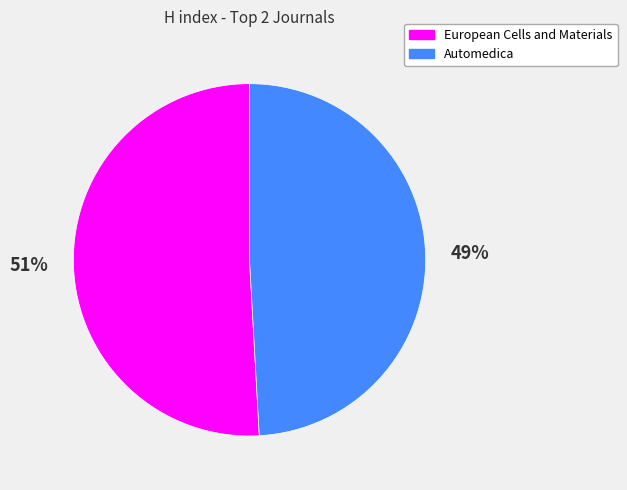

To the nearest percent, what is the difference between the largest and smallest slice percentages?

2%